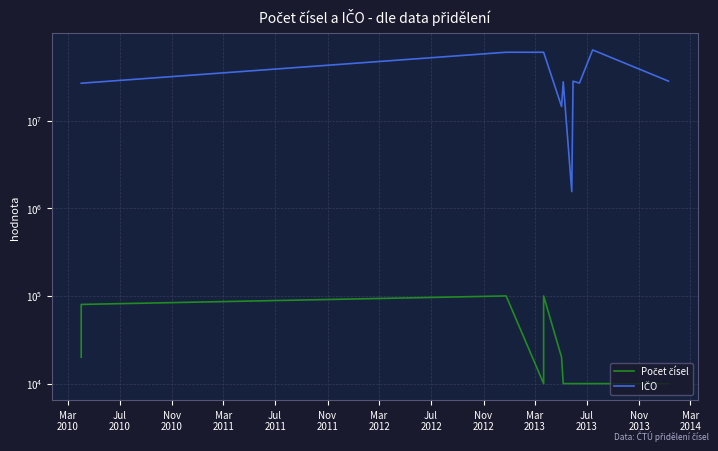

Which series has the largest total across all categories?

IČO